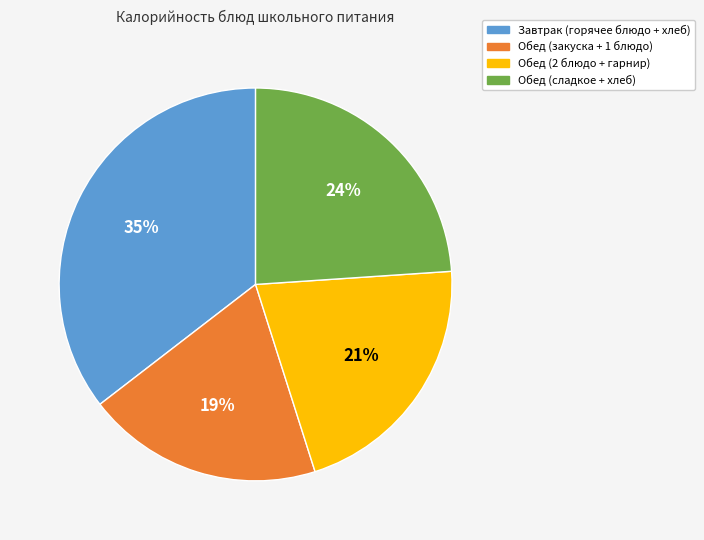

Rank the categories by value from highest to lowest.

Завтрак (горячее блюдо + хлеб), Обед (сладкое + хлеб), Обед (2 блюдо + гарнир), Обед (закуска + 1 блюдо)